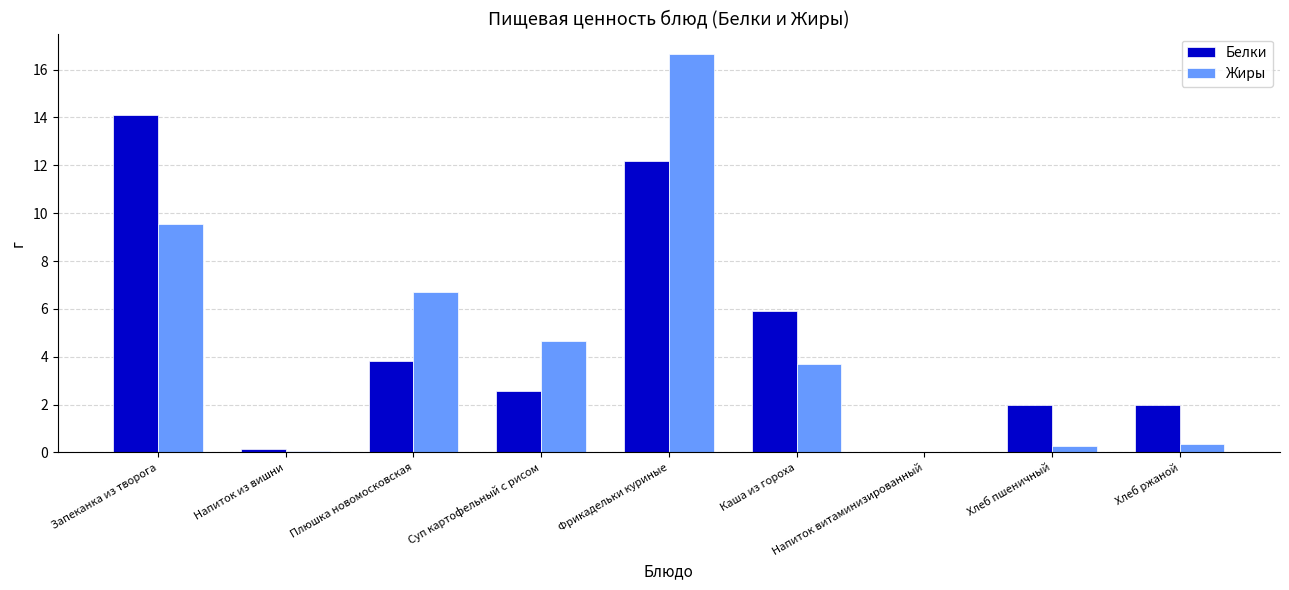

Which label corresponds to the largest value in the chart?

Фрикадельки куриные